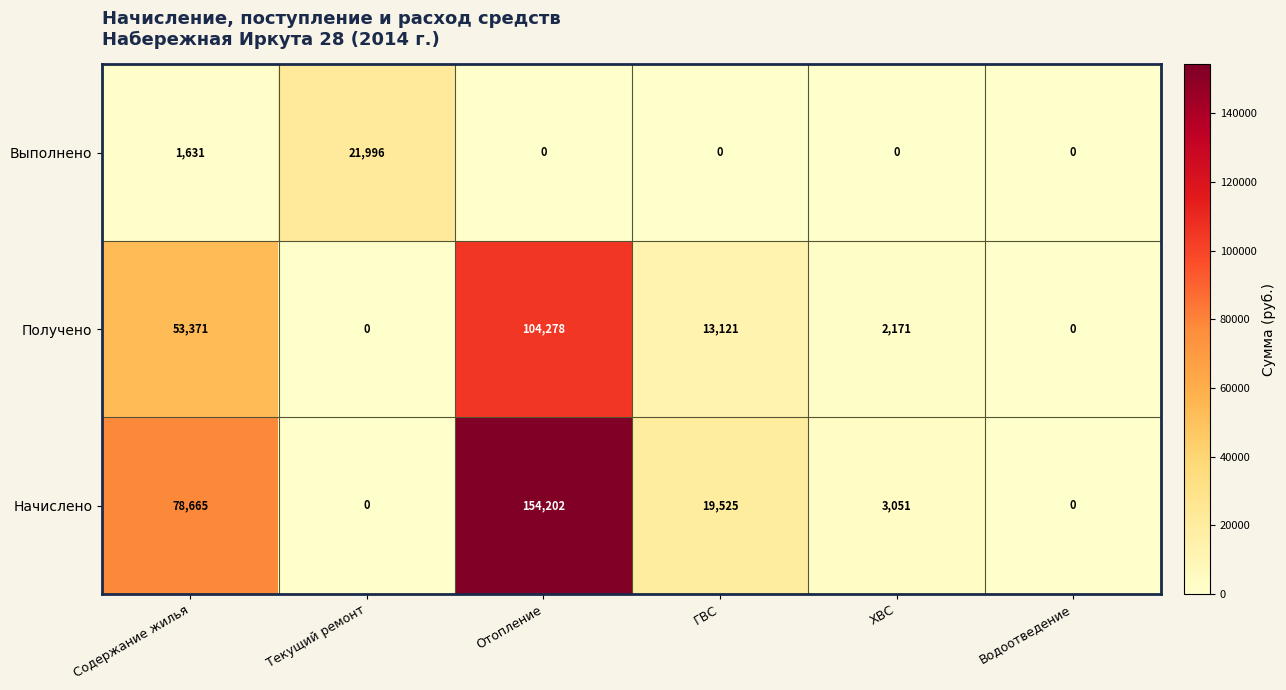

Which series has the widest spread of values?

Начислено